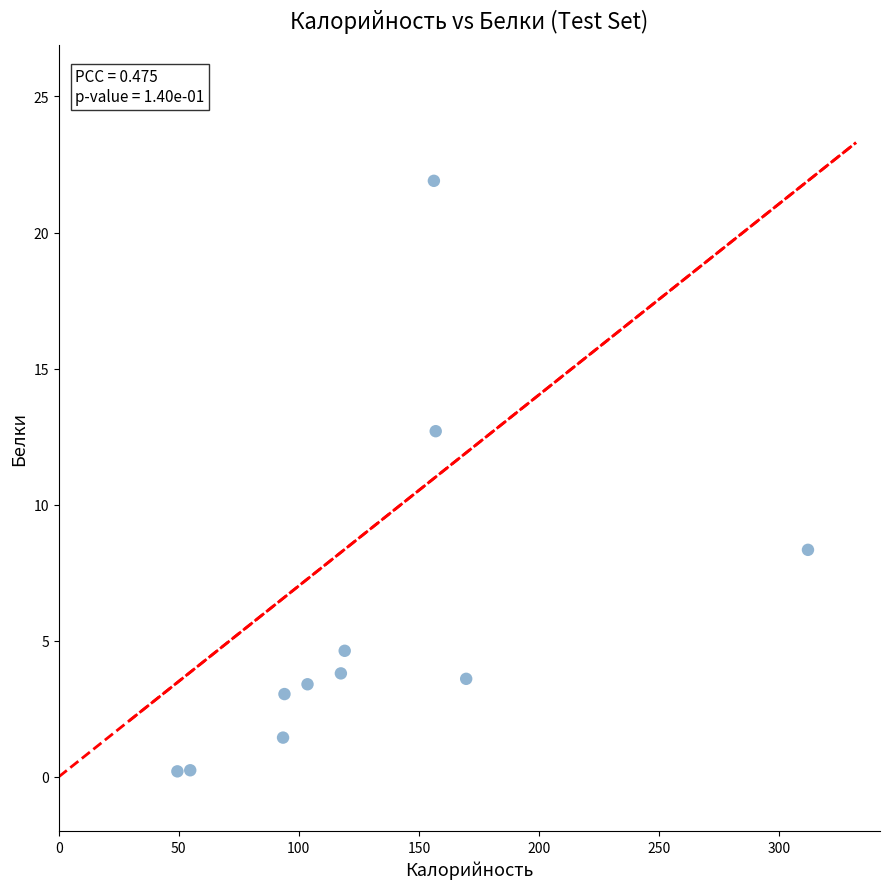

What is the average Y value?

5.8